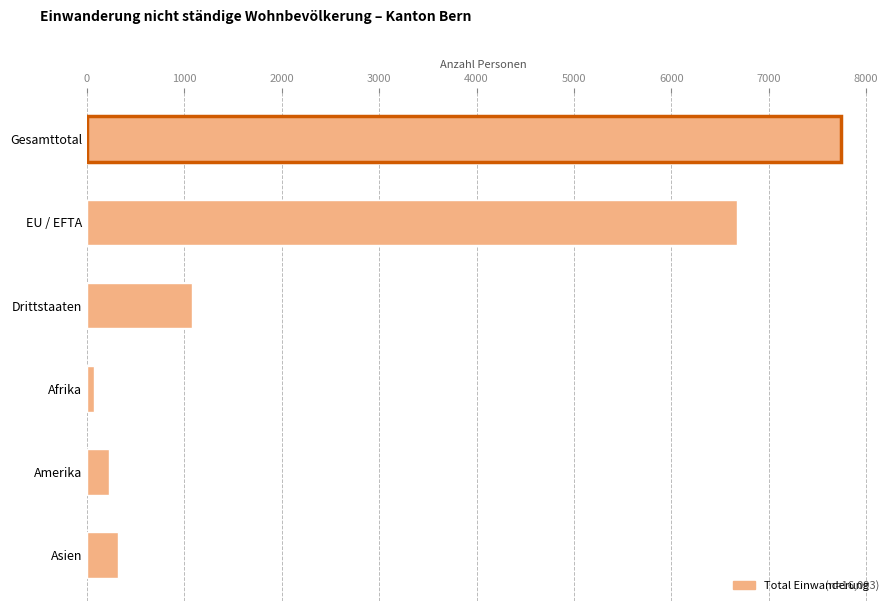

What is the minimum value shown in the chart?

67